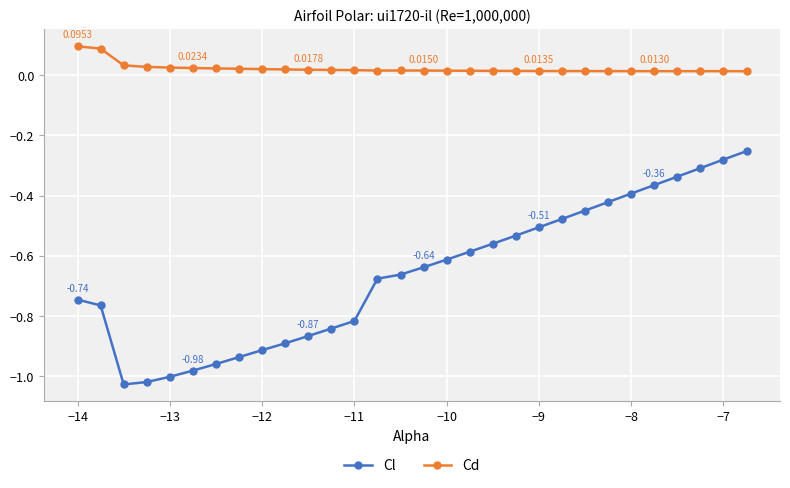

True or false: Cl and Cd intersect in this chart.

False